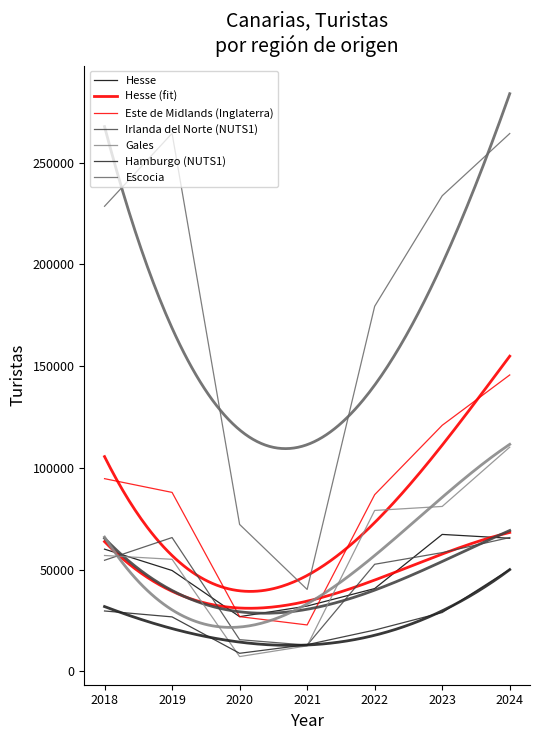

How many data points in Escocia are less than 228589?

3